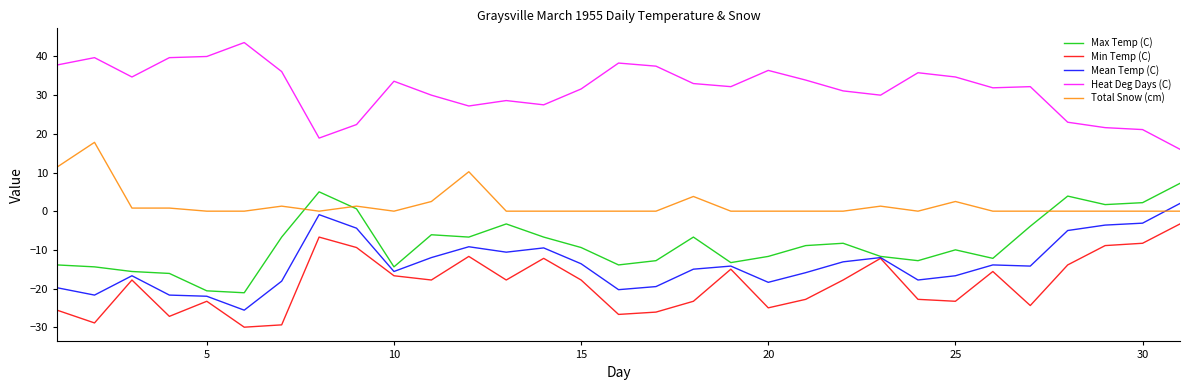

Does the chart display data point markers on the line(s)?

No